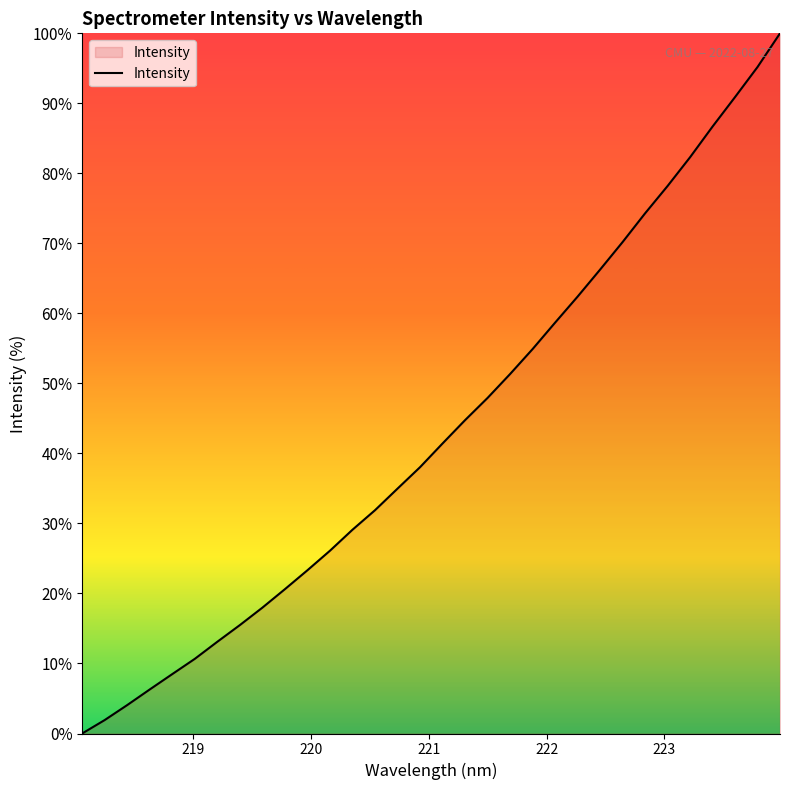

What is the difference between the maximum and minimum values?

100.0